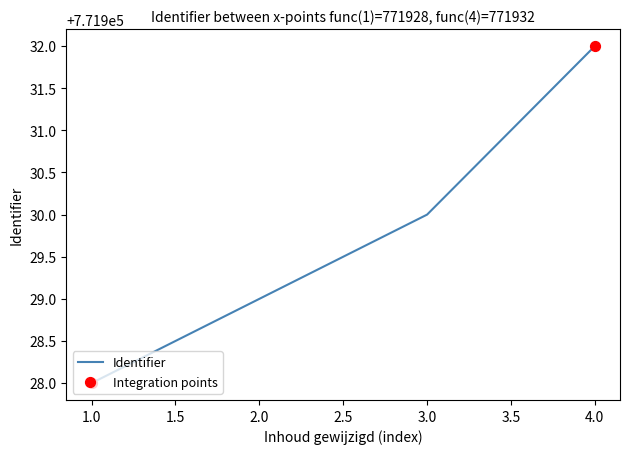

What is the ratio of the value at 4.0 to the value at 2.0?

1.0